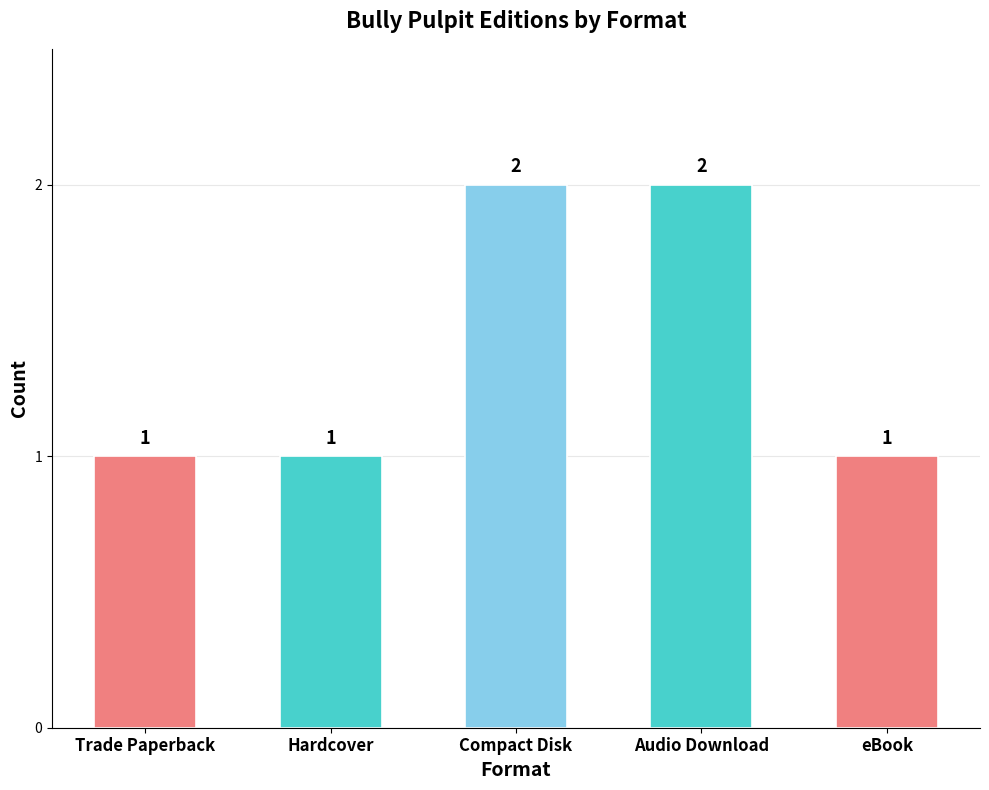

What position from the left is Compact Disk?

3